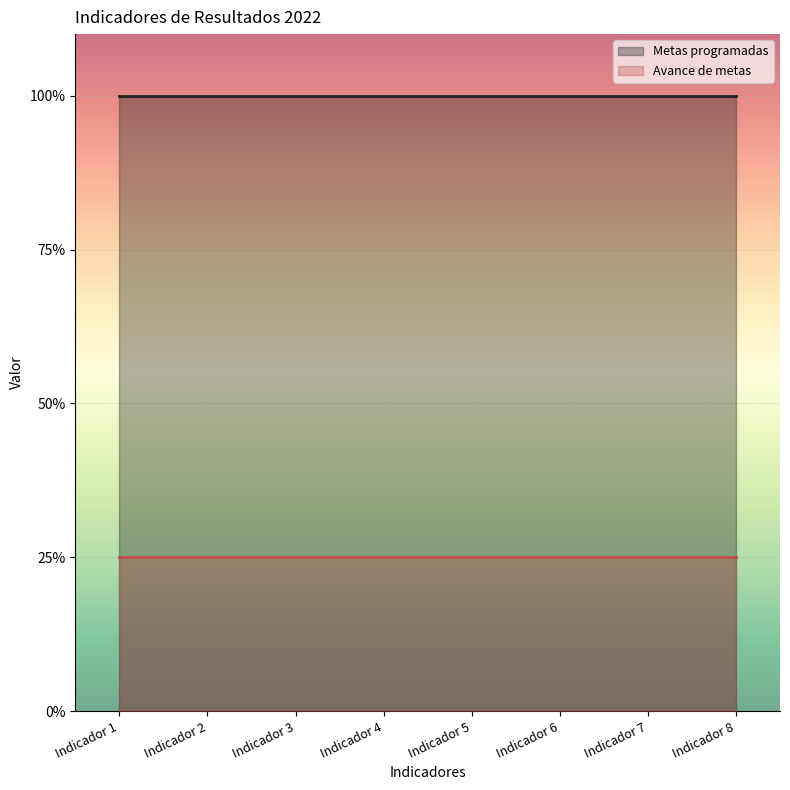

Which series has the largest total across all categories?

Metas programadas